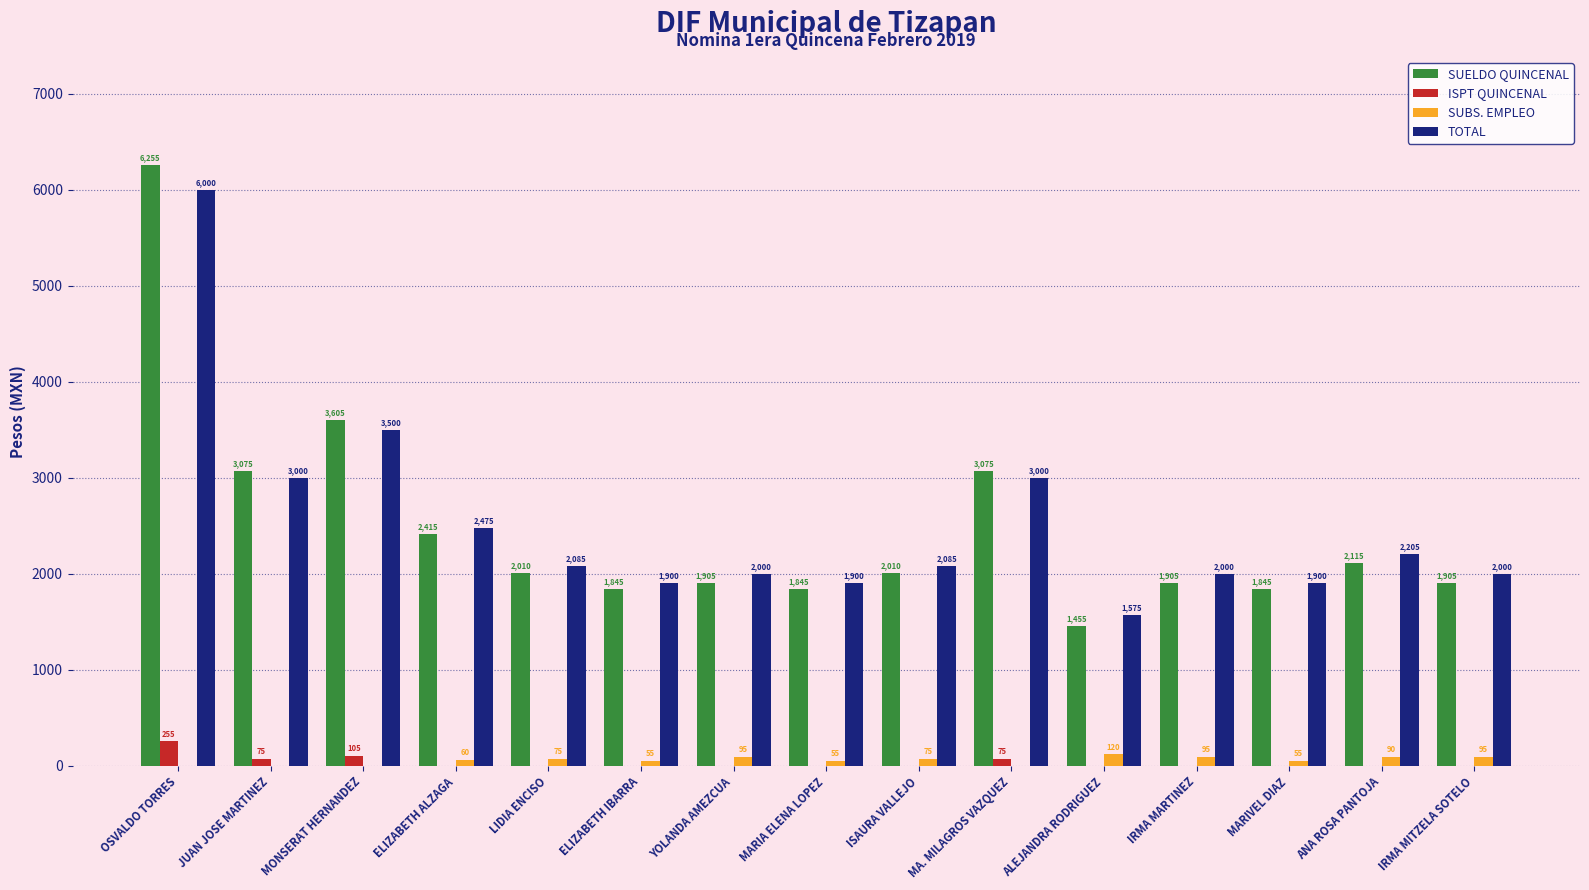

True or false: TOTAL has a value of 3500 at MONSERAT HERNANDEZ.

True